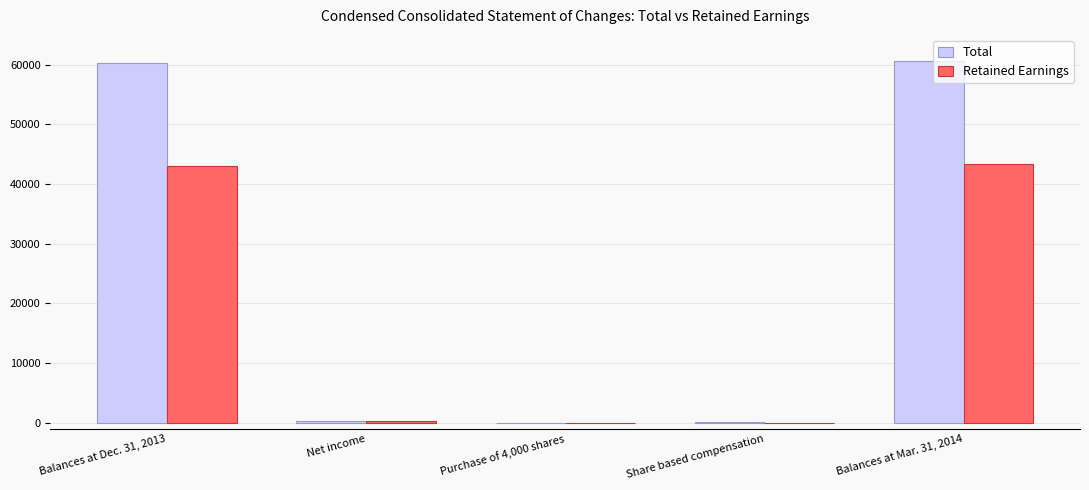

How many data points does each series have?

5